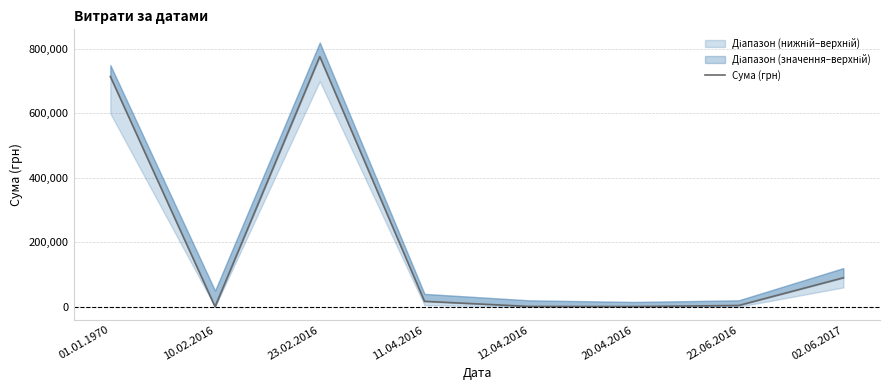

Reading left to right, list all the values displayed in this chart.

714662.2	246.1	776505.6	16897.2	1069.2	725.0	4000.0	90000.0